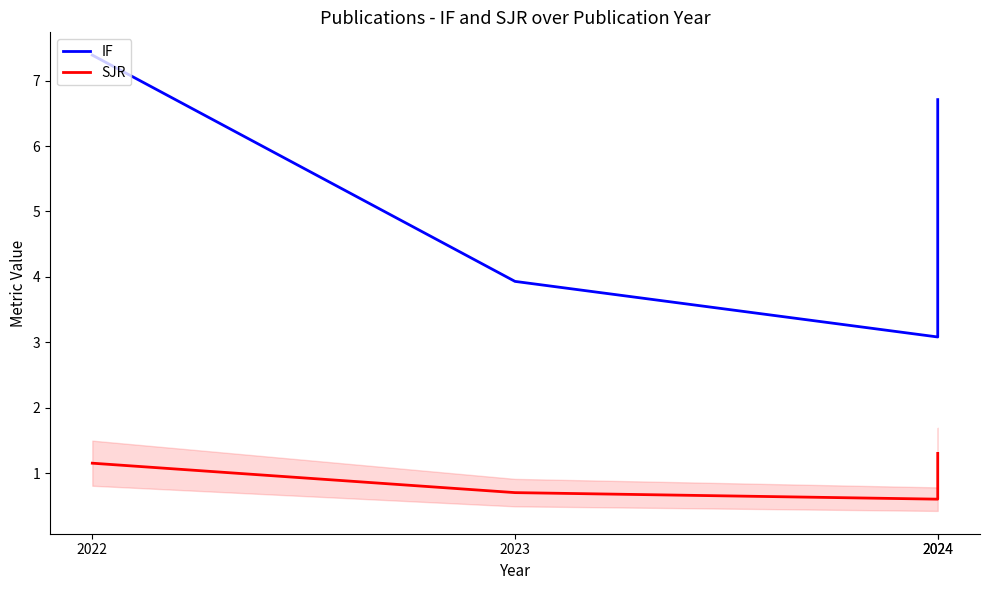

Which series has the largest range (max minus min)?

IF